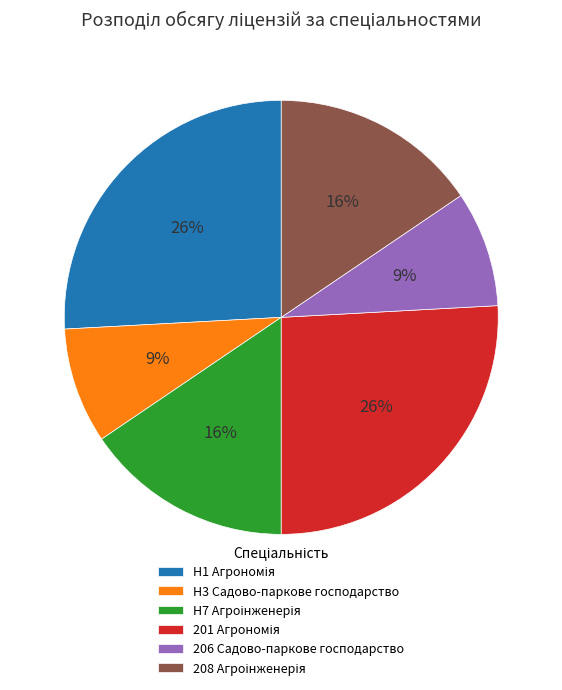

Does any single category account for the majority?

No